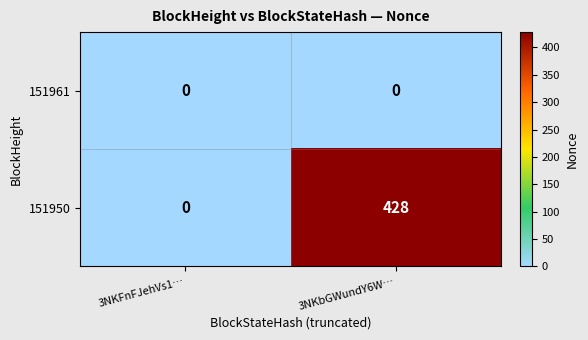

Rank the series by their maximum value, from lowest to highest.

151961, 151950